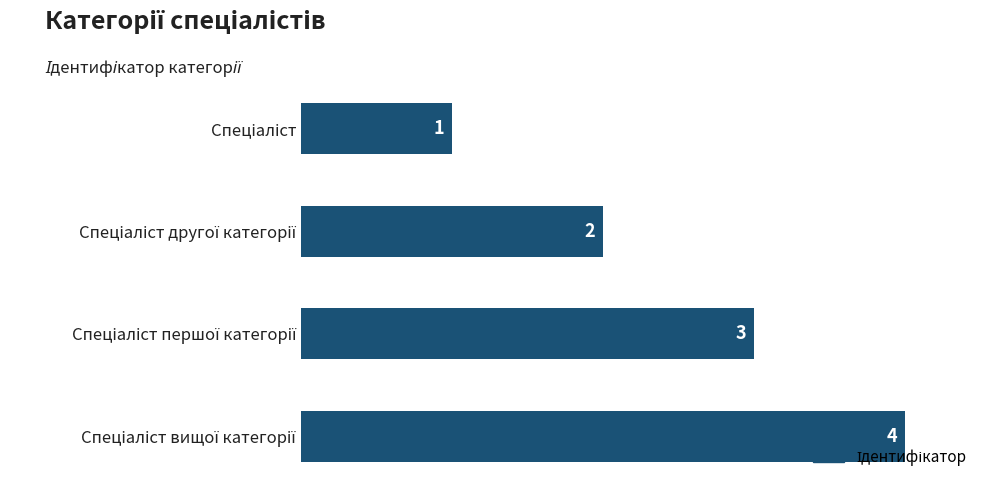

What is the difference between the second highest and minimum values?

2